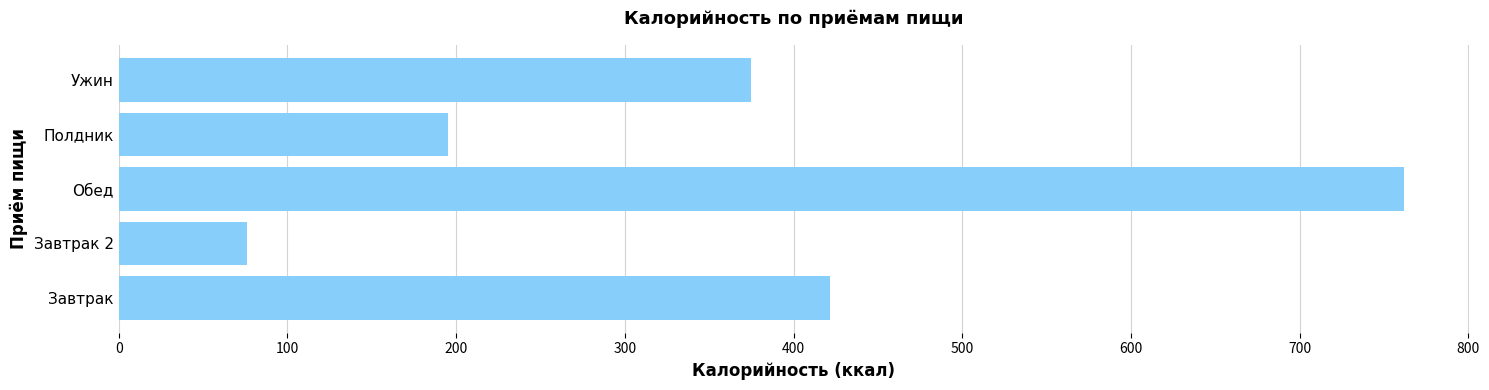

List the labels in order of value, smallest first.

Завтрак 2, Полдник, Ужин, Завтрак, Обед